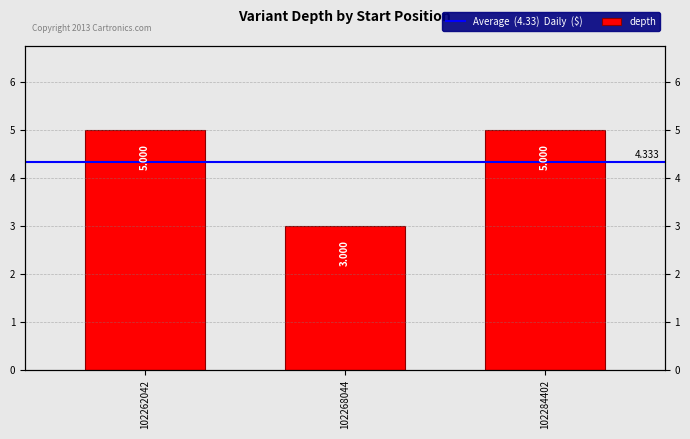

What is the value of the 3rd bar from the left?

5